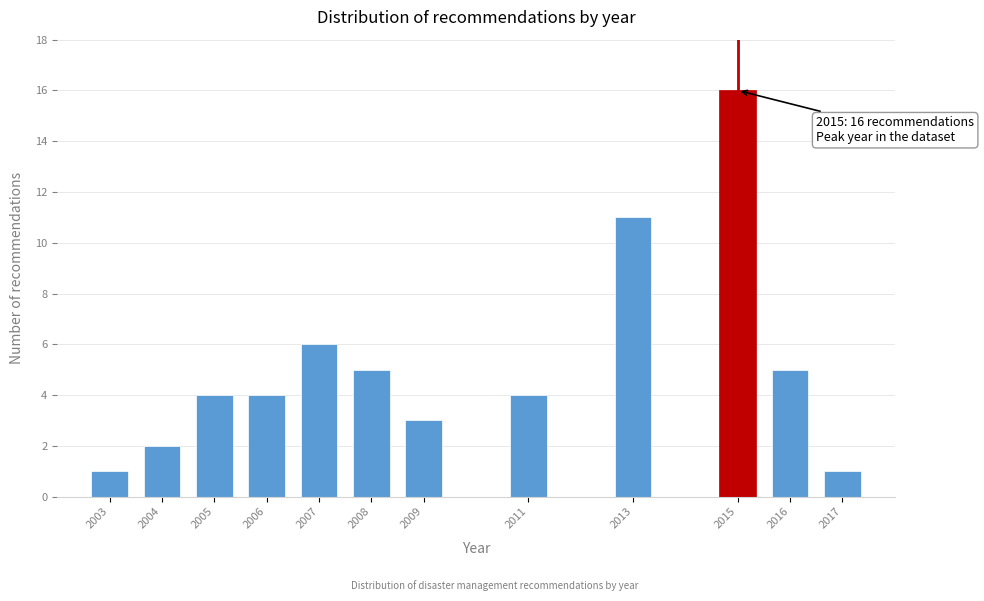

Reading right to left, list all the values displayed in this chart.

2017=1	2016=5	2015=16	2013=11	2011=4	2009=3	2008=5	2007=6	2006=4	2005=4	2004=2	2003=1